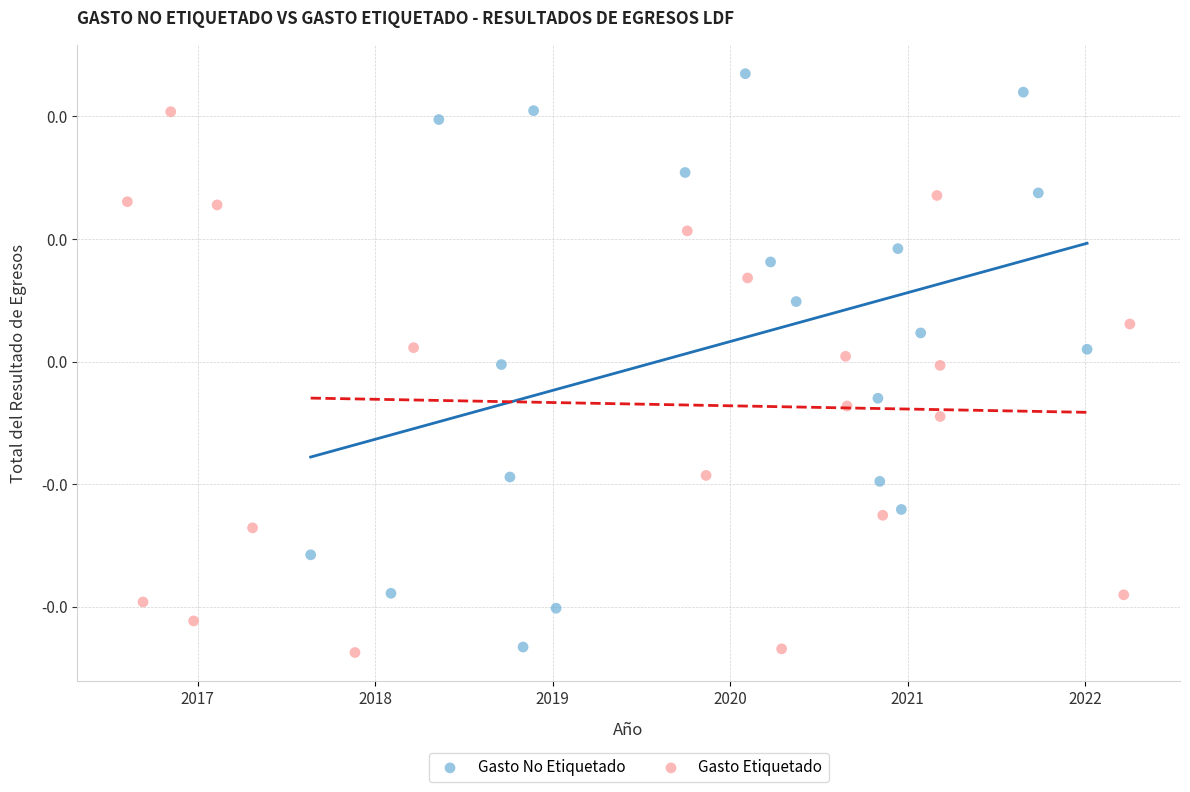

Which series contains the lowest Y value?

Gasto Etiquetado